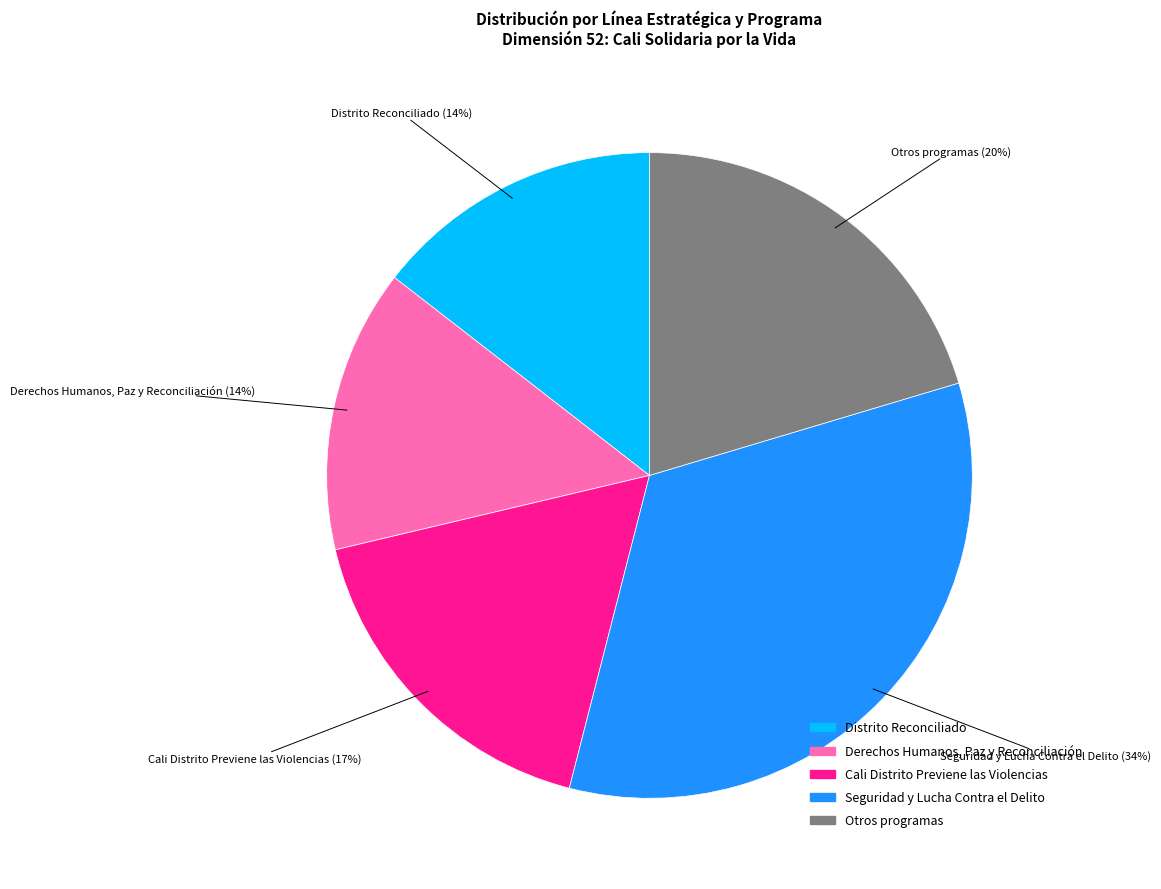

To the nearest percent, what is the difference between the Derechos Humanos, Paz y Reconciliación and Cali Distrito Previene las Violencias slice percentages?

3%